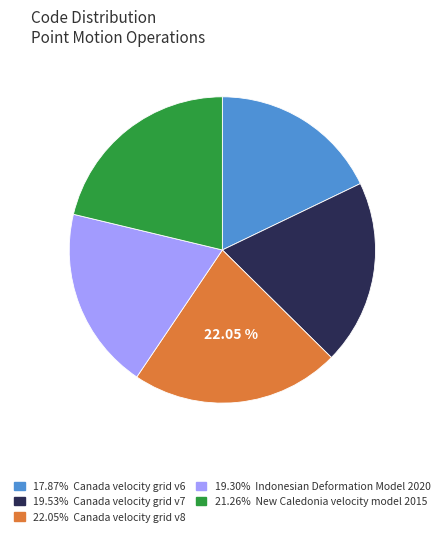

To the nearest percent, what is the difference between the largest and smallest slice percentages?

4%